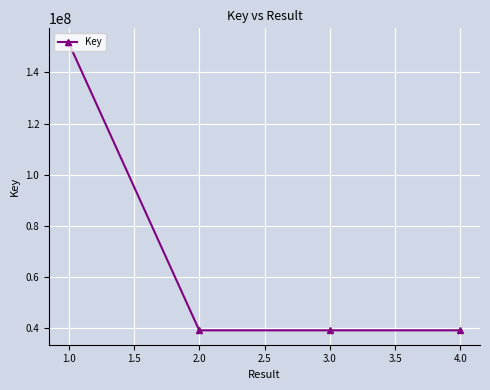

The value at 1.0 is 233844736. True or false?

False